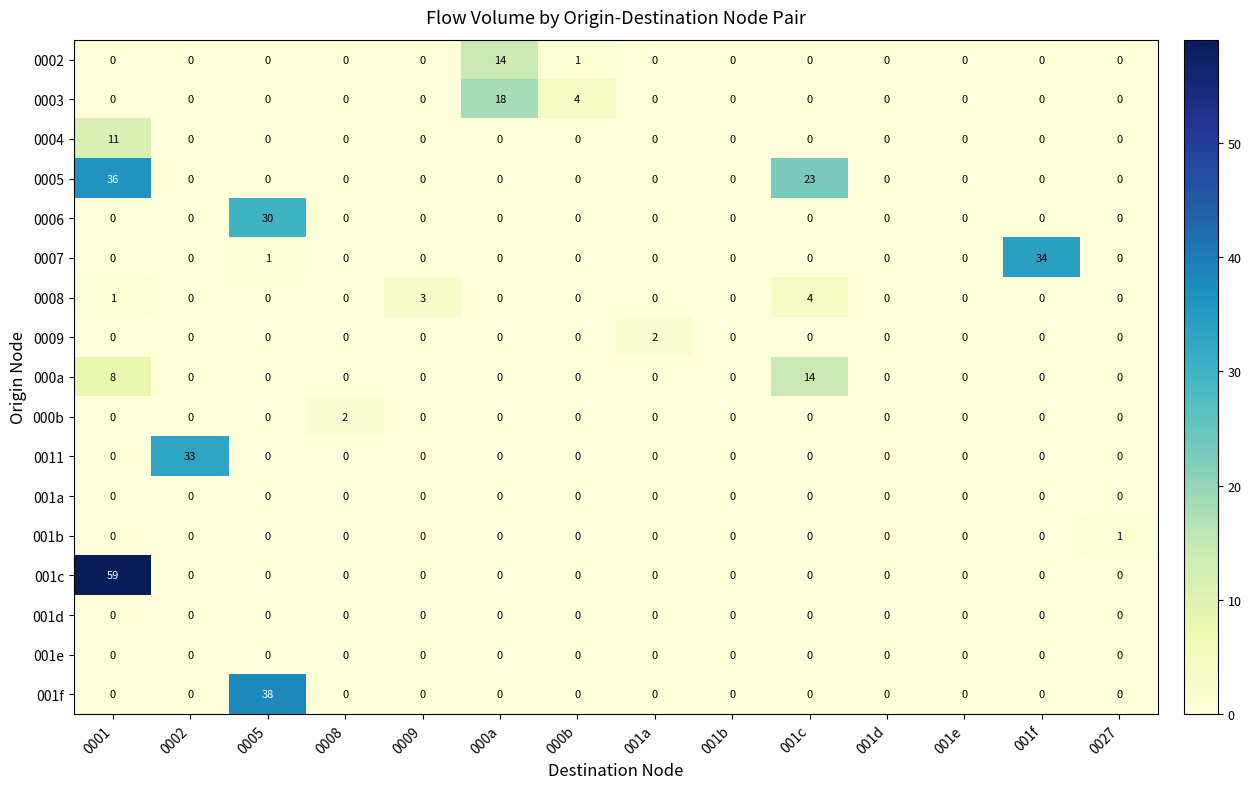

The 0003 series shows 9 at 001e. True or false?

False